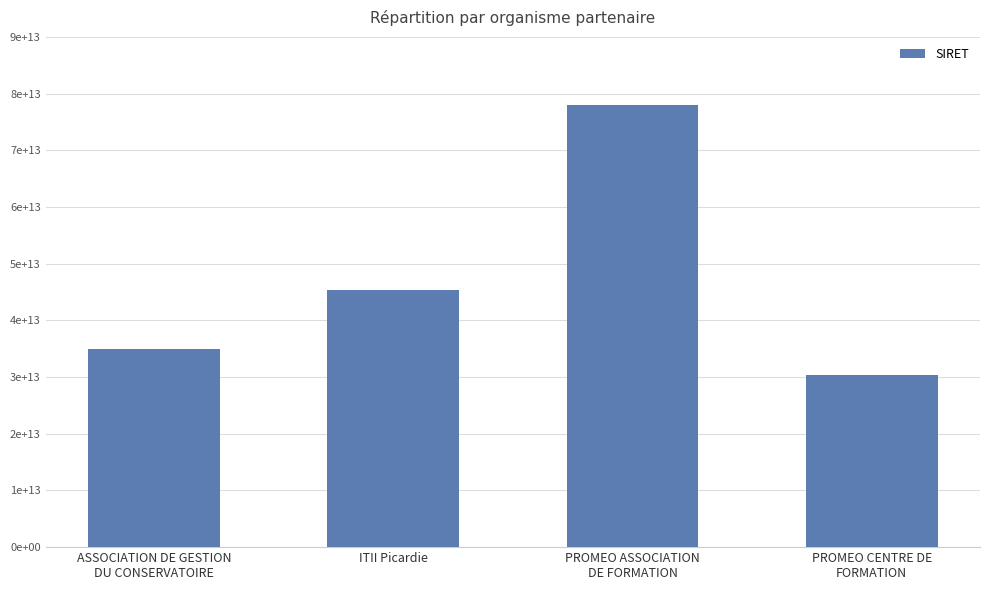

Where does the data first go above 45299036900012?

PROMEO ASSOCIATION
DE FORMATION